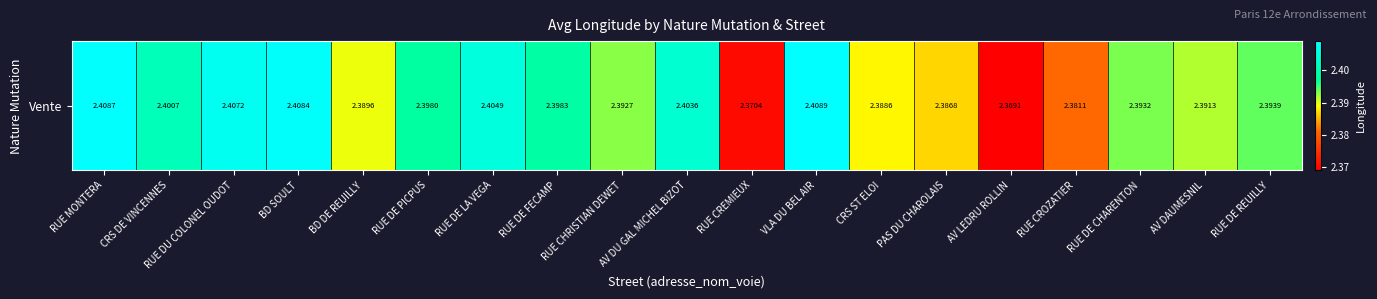

At which category does the chart reach its minimum across all series?

AV LEDRU ROLLIN